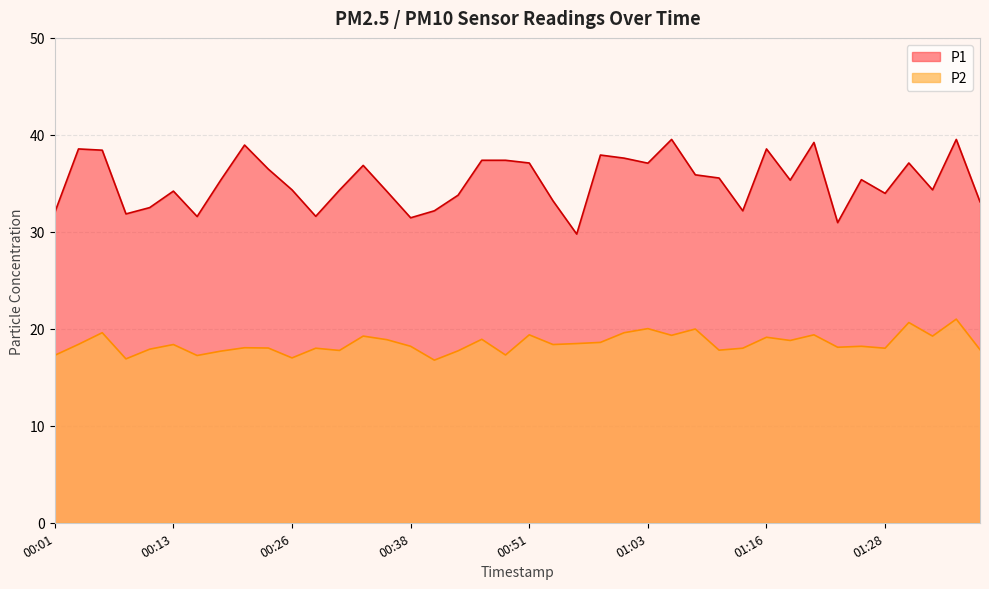

Is it true that P1 equals 32.2 at 01:13?

True